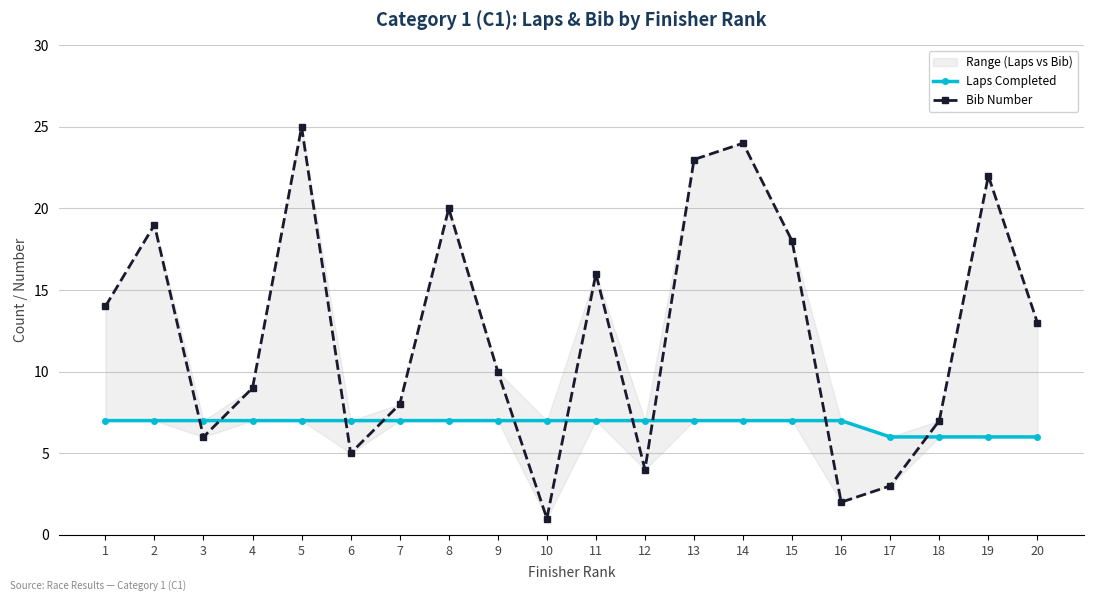

How many lines are shown in the chart?

2